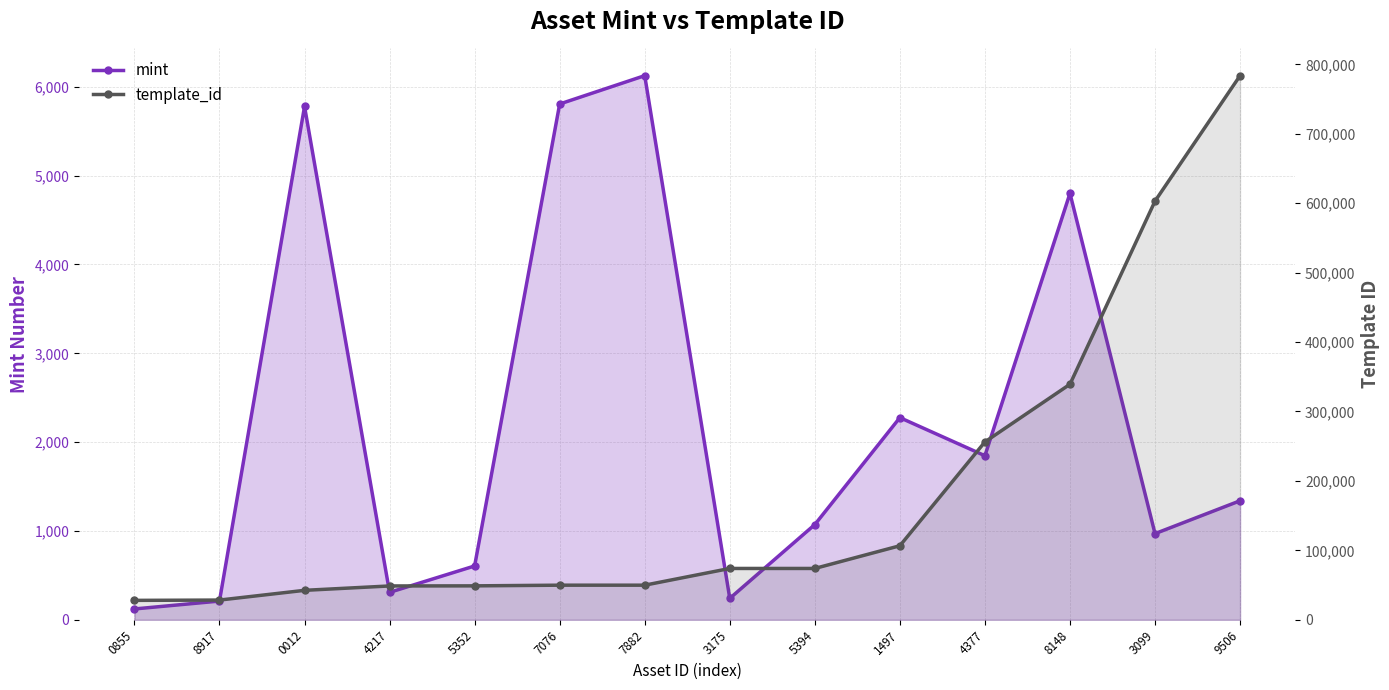

Reading left to right, extract all data points from this chart.

mint: 122	211	5779	309	606	5807	6126	241	1072	2276	1847	4801	970	1340
template_id: 27966	28405	42421	48730	48873	49849	49849	73931	73931	106640	256179	339228	602961	783650